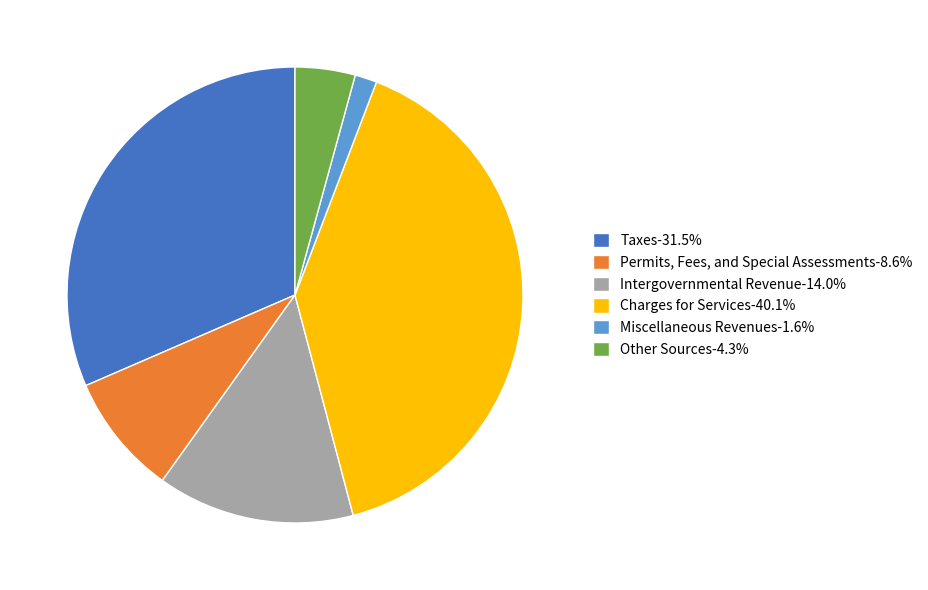

Combined, do Charges for Services-40.1% and Miscellaneous Revenues-1.6% account for over 50%?

No